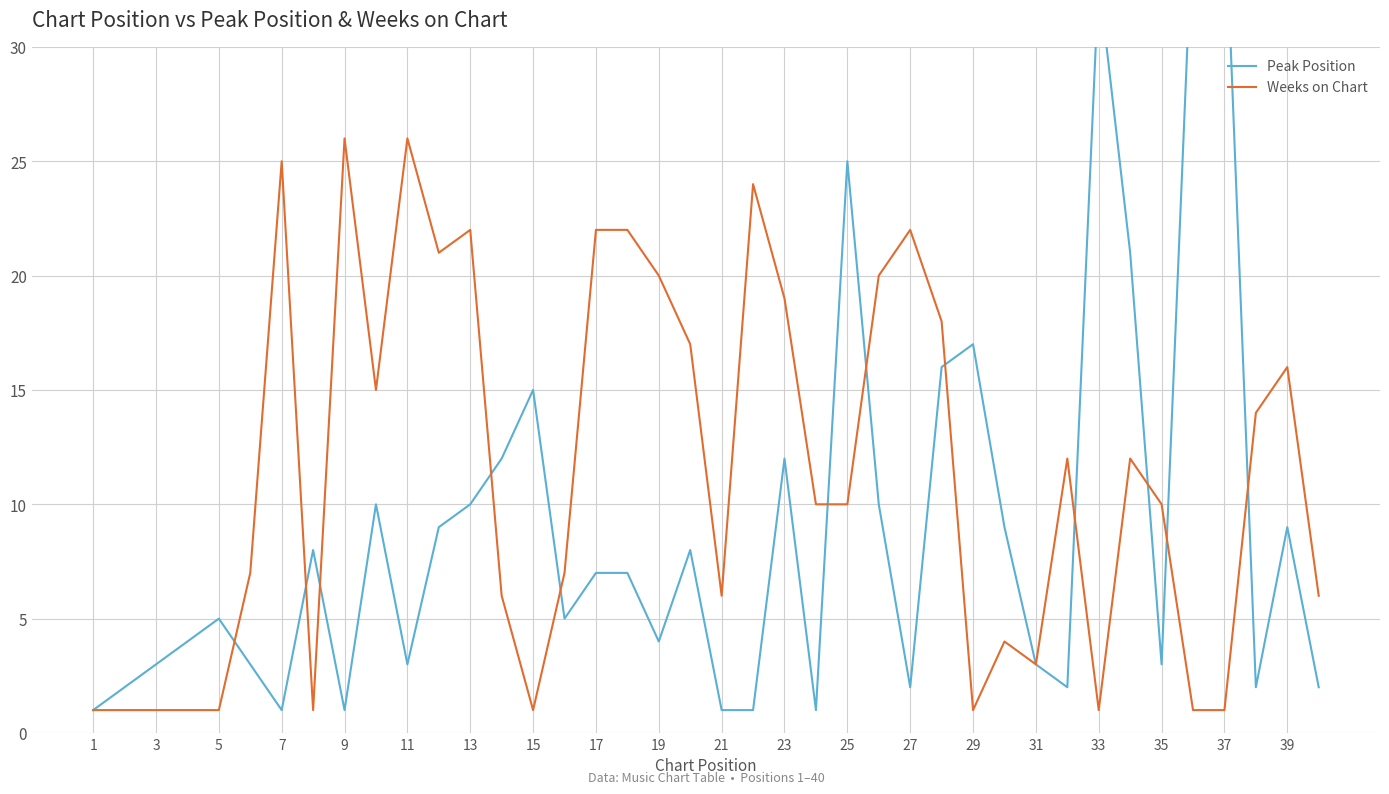

The value of Weeks on Chart at 37 is 2. True or false?

False